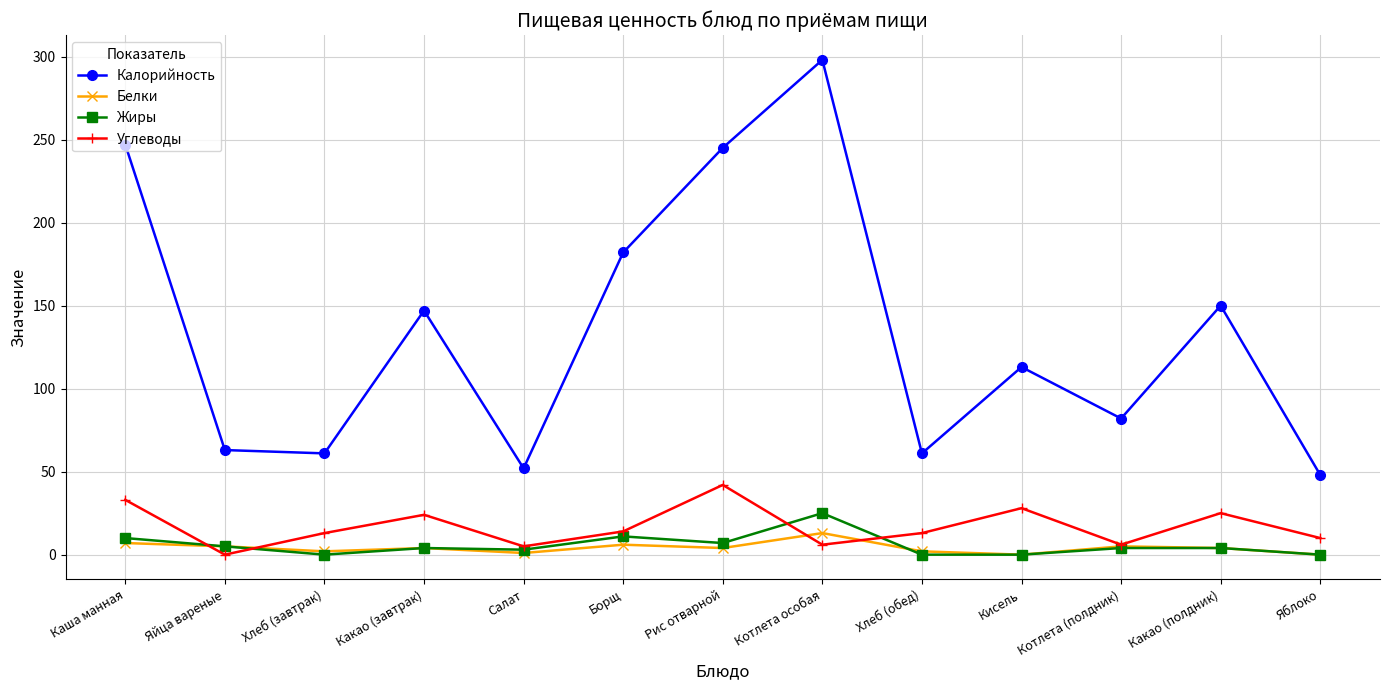

At which category is the sum across all series the highest?

Котлета особая